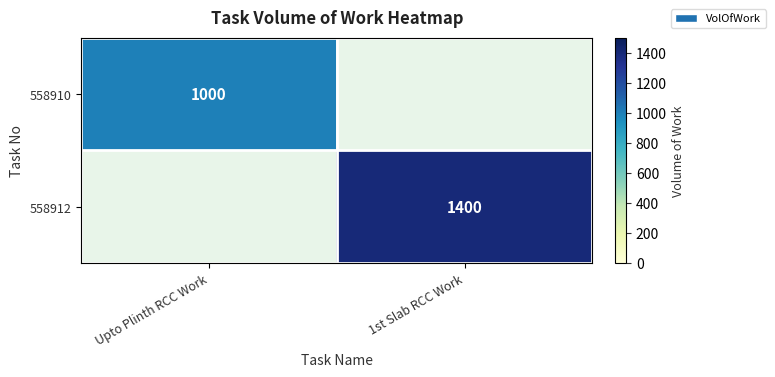

At which category does the chart reach its peak across all series?

1st Slab RCC Work